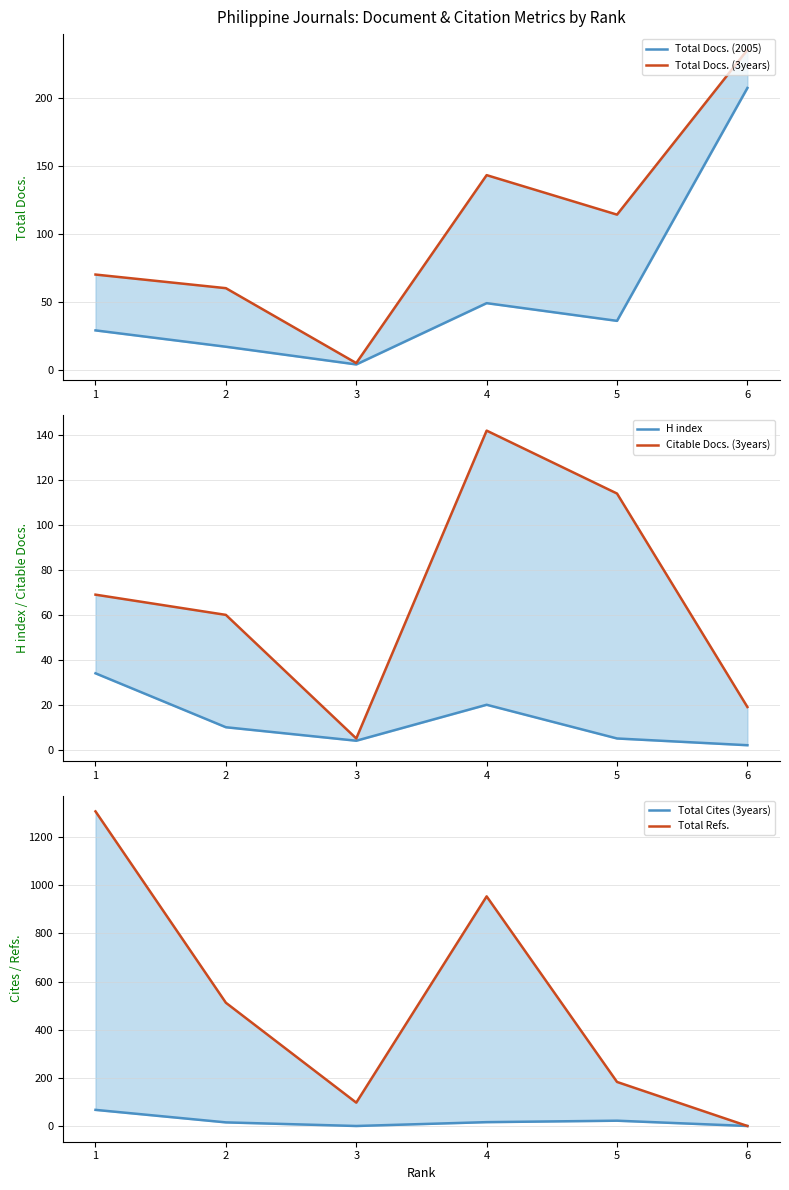

In Total Cites (3years), how many points are lower than both neighbors (excluding endpoints)?

1